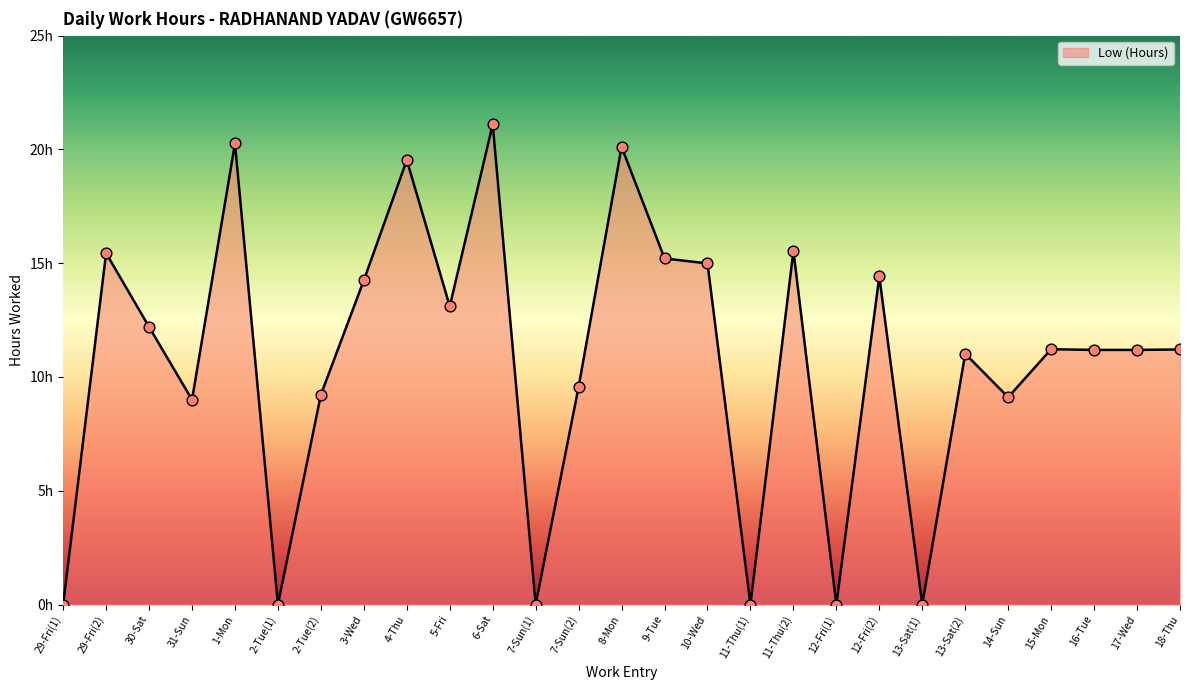

What is the change in value from 4-Thu to 6-Sat?

+1.6